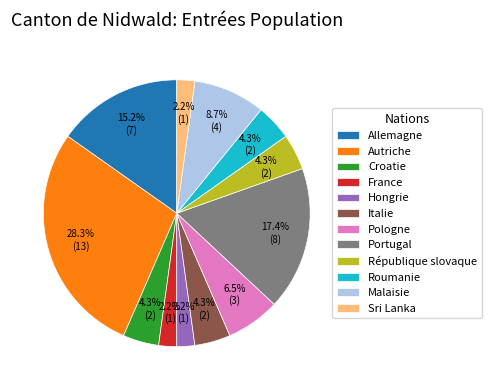

Is Roumanie the majority of the pie?

No